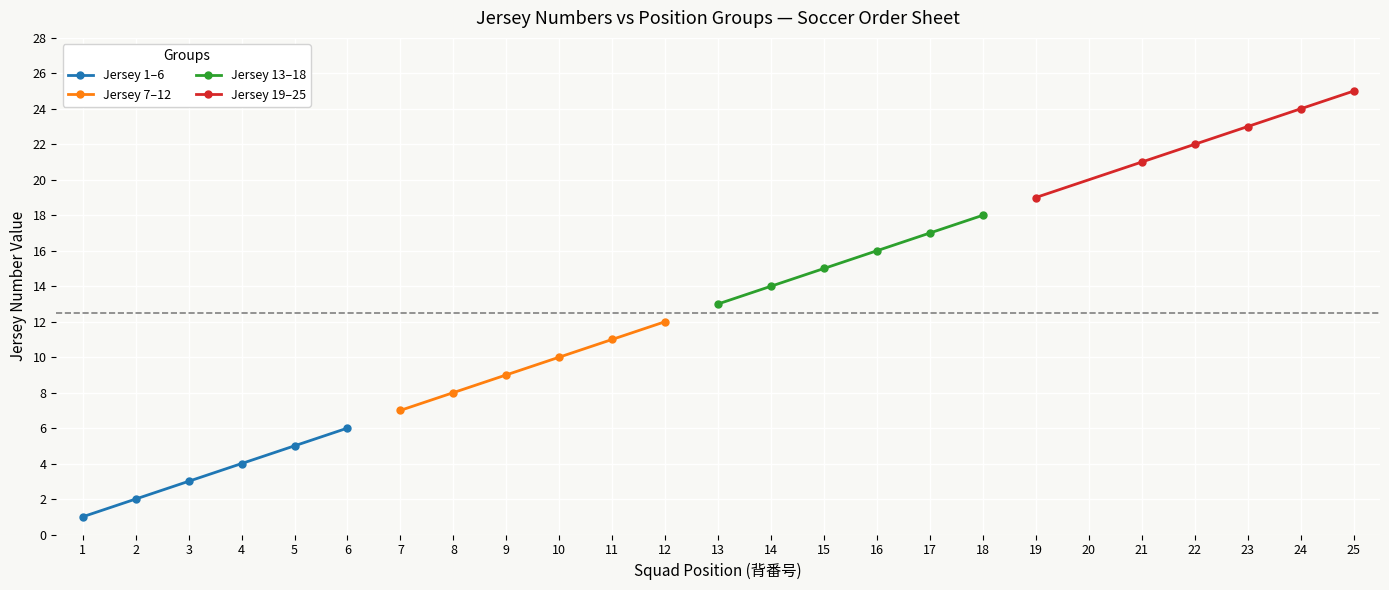

True or false: Jersey 19–25 and Jersey 13–18 intersect in this chart.

False